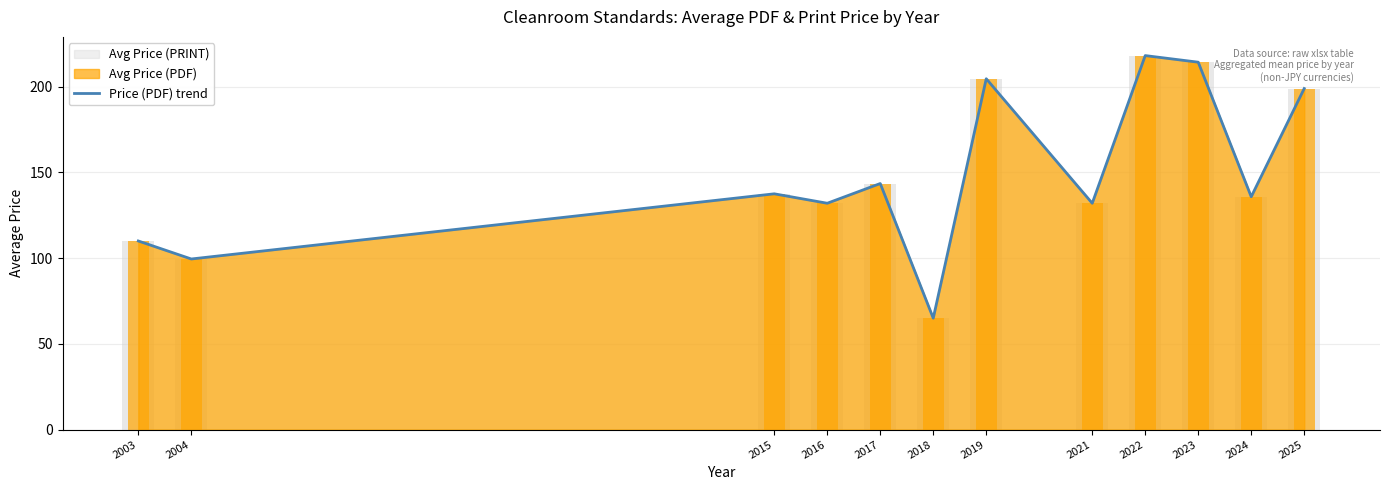

What is the difference between the second highest and second lowest values?

114.8